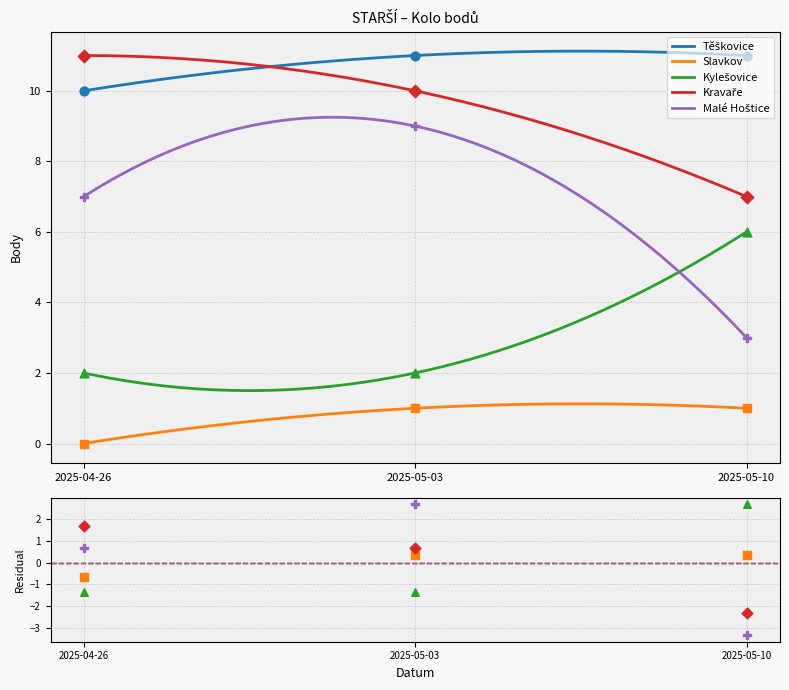

Which series has the widest spread of Y values?

Malé Hoštice